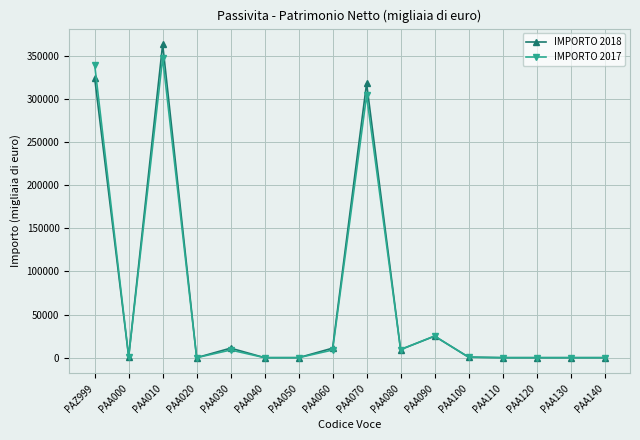

How many data points in IMPORTO 2018 are less than 1155?

8